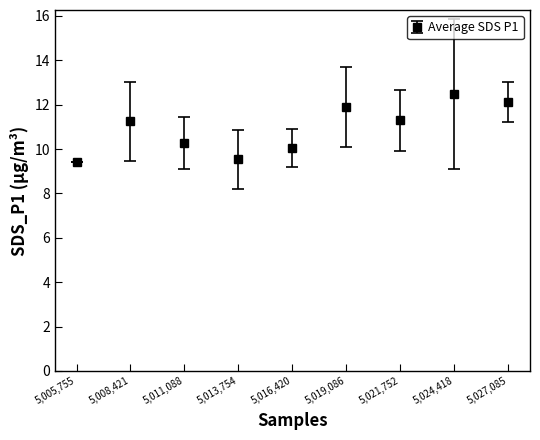

Between 5,021,752 and 5,027,085, which is larger?

5,027,085